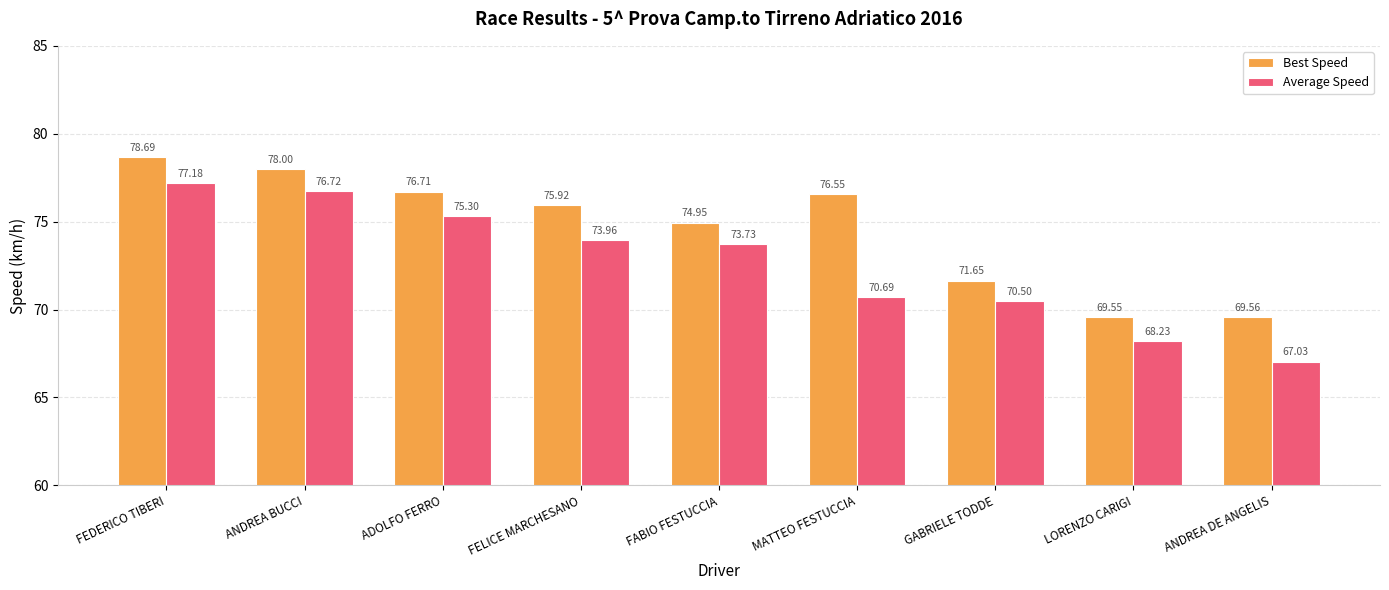

True or false: Best Speed has a value of 108.1 at ANDREA DE ANGELIS.

False